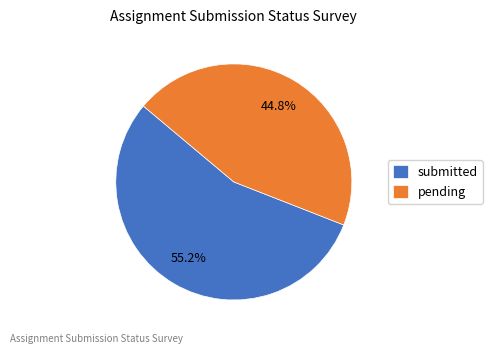

To the nearest percent, what is the combined percentage of submitted and pending?

100%